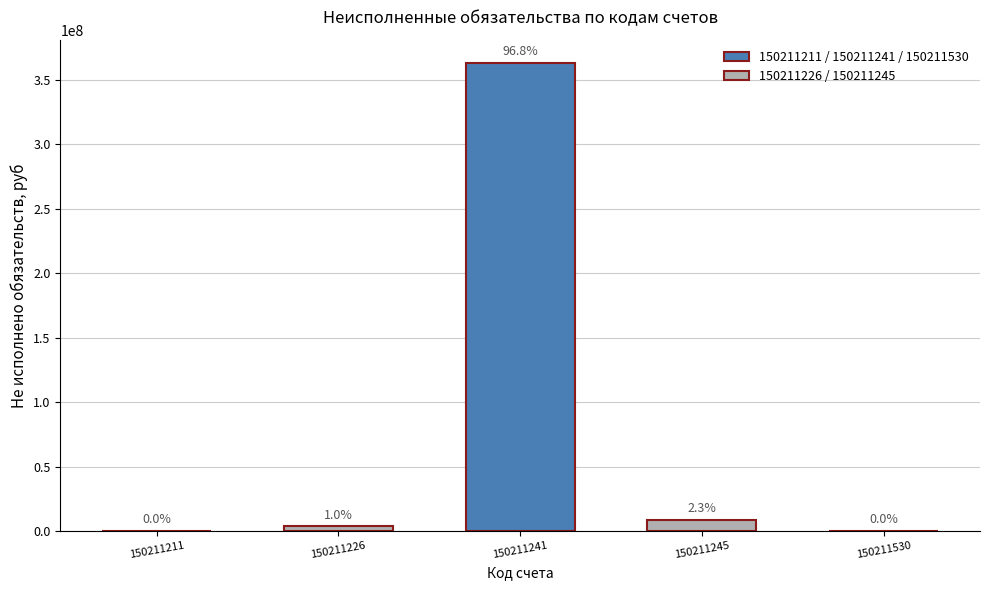

Is it true that the value at 150211226 is 3665013.0?

True